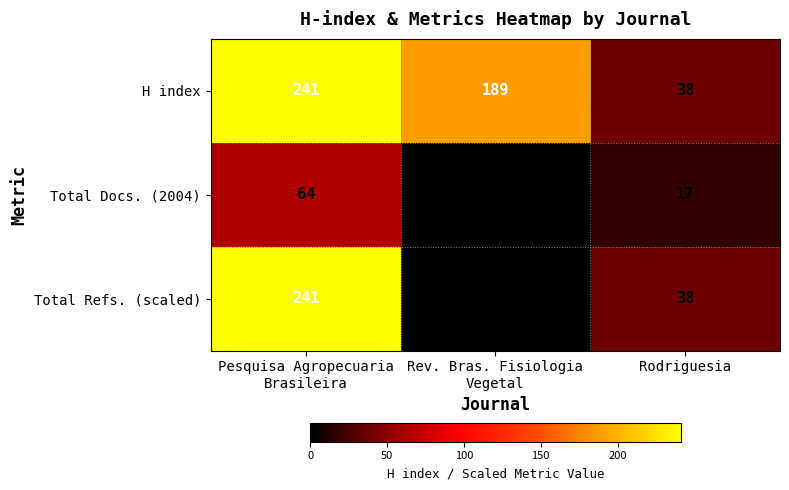

What is the total value across all series at Pesquisa Agropecuaria
Brasileira?

546